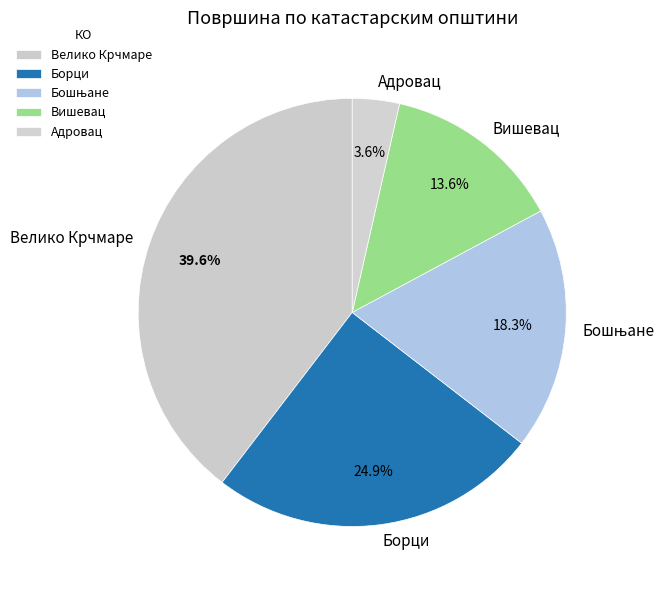

Which slice is the largest?

Велико Крчмаре